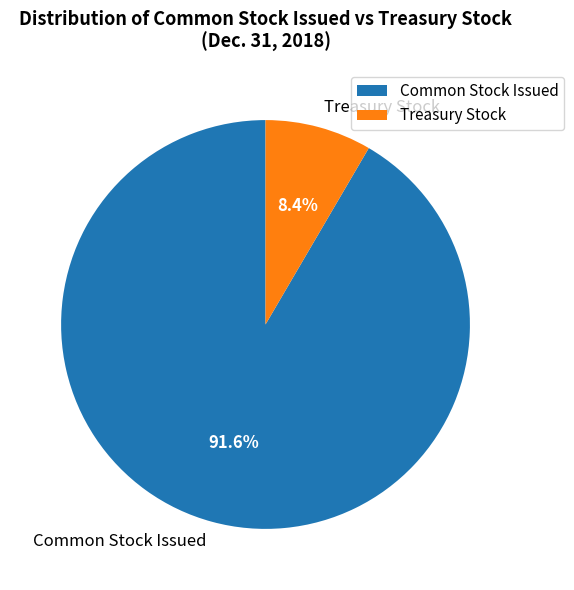

Between Common Stock Issued and Treasury Stock, which is larger?

Common Stock Issued